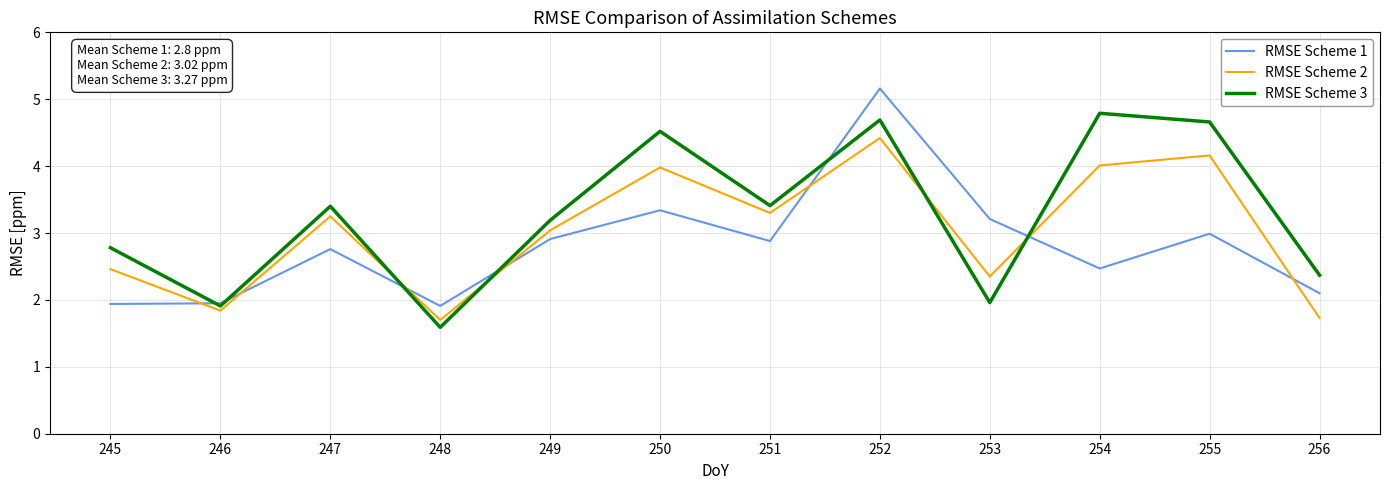

How many lines are shown in the chart?

3